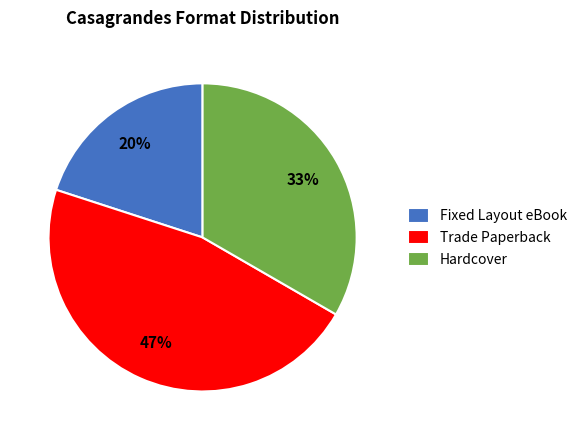

Does any single category account for the majority?

No